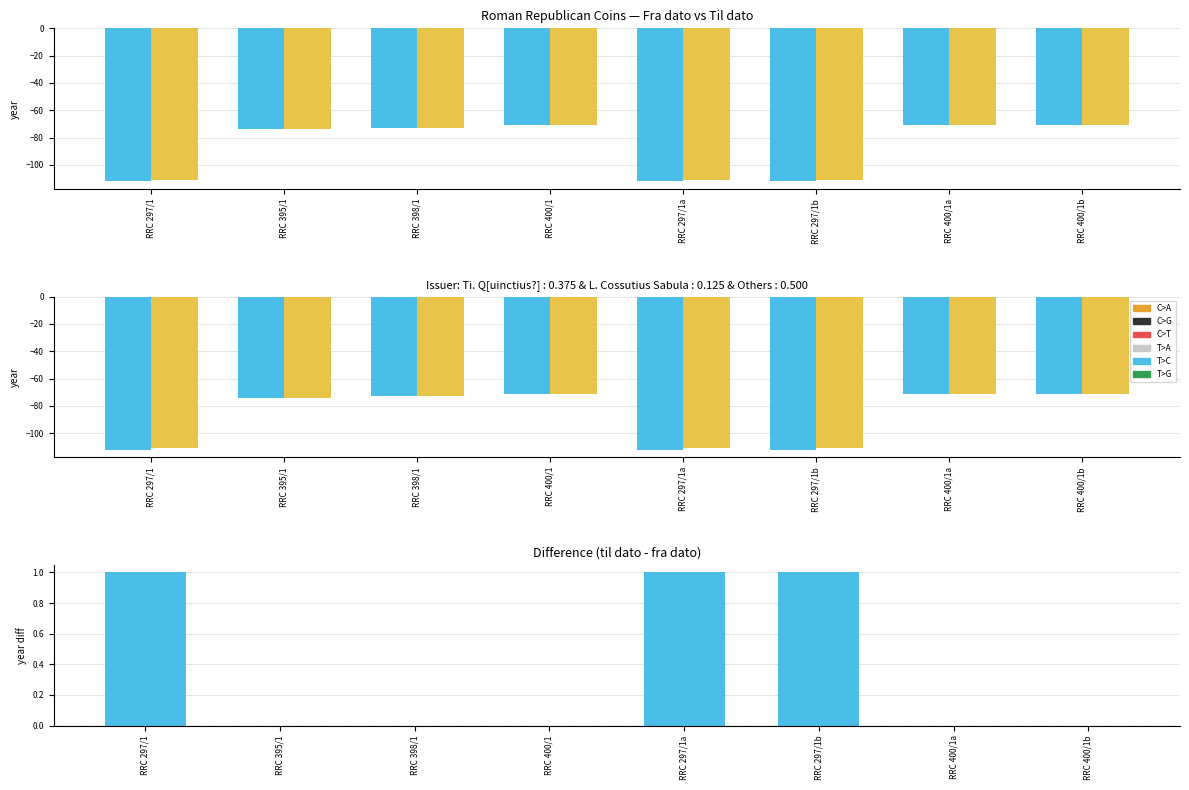

At which category does the chart reach its peak across all series?

RRC 297/1